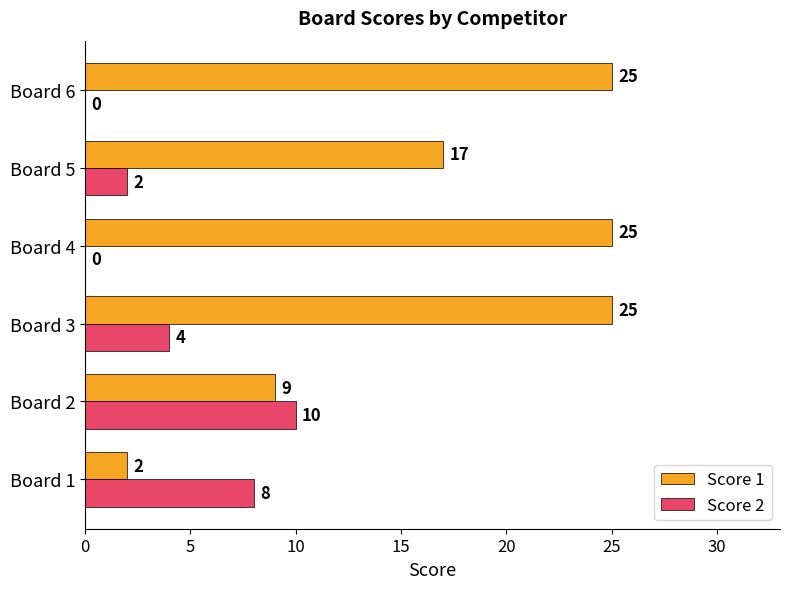

What is the highest value of the Score 1 series?

25